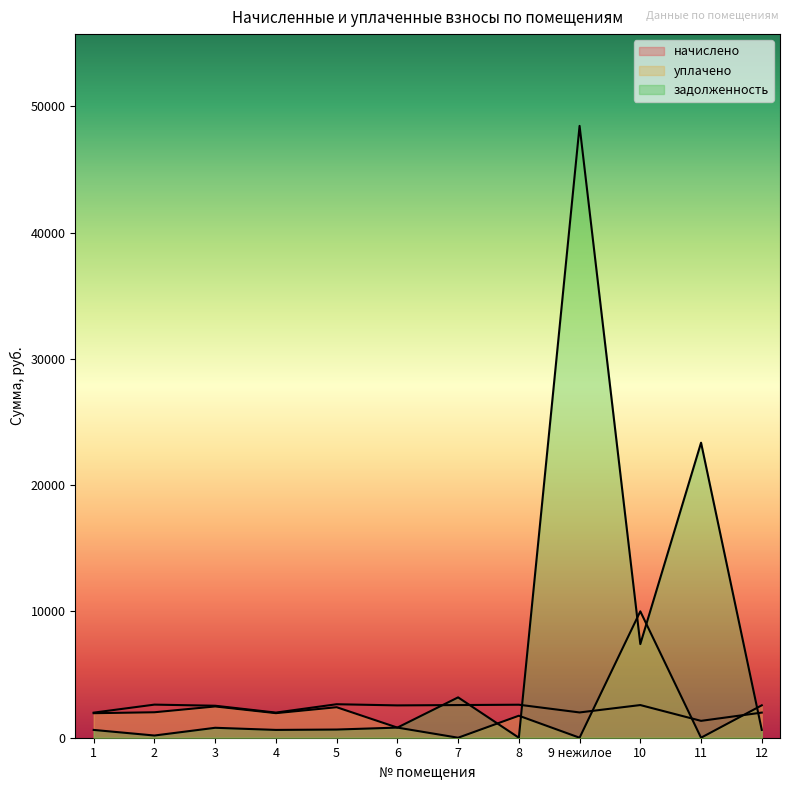

How many interior local peaks does the начислено series have?

4